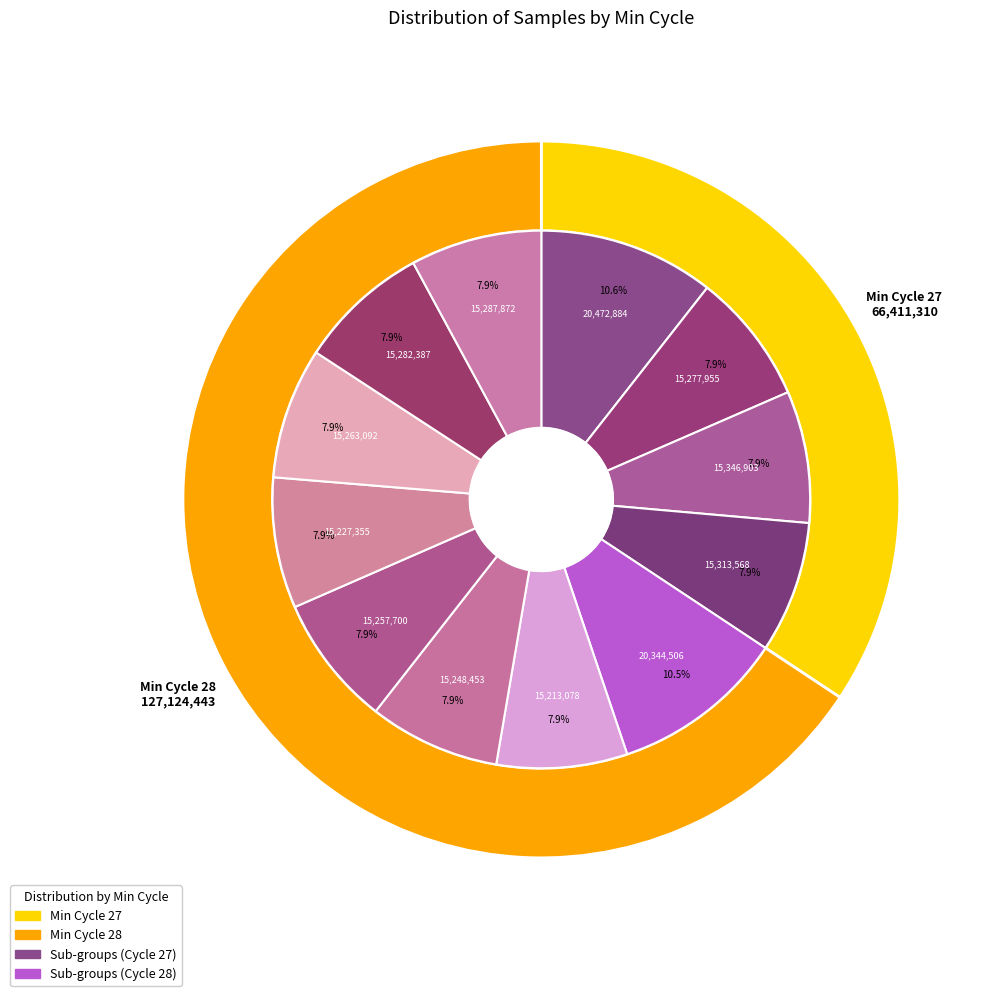

Is the sum of 27 and 28 greater than half?

No